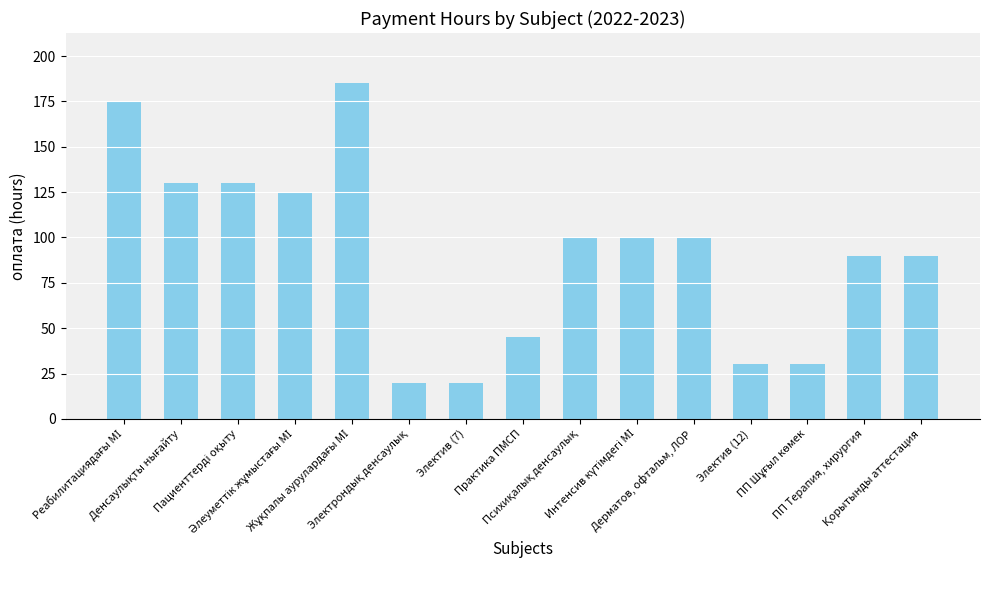

What is the smallest value displayed?

20